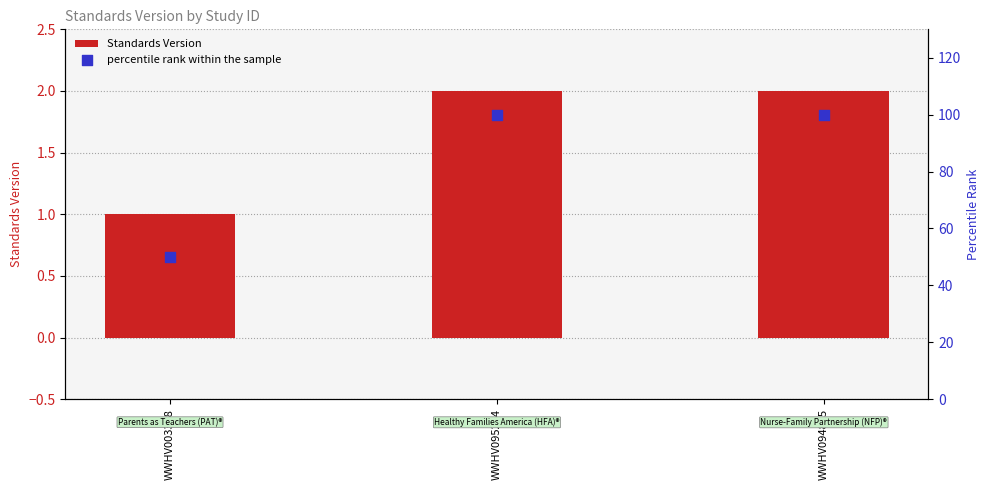

Which series reaches the minimum Y coordinate?

Standards Version